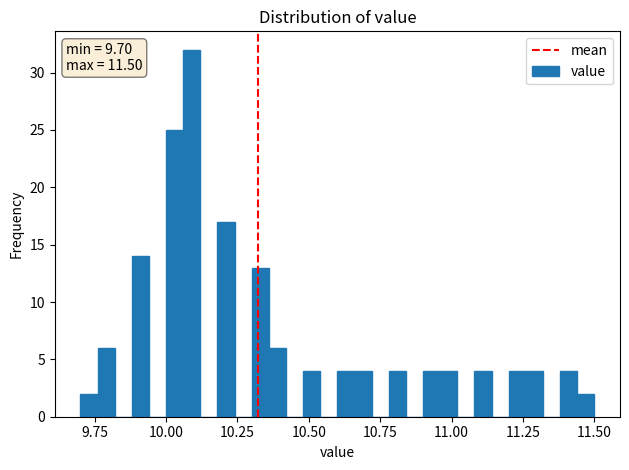

Read against the x-axis, roughly where is the centre of the tallest bar?

10.10